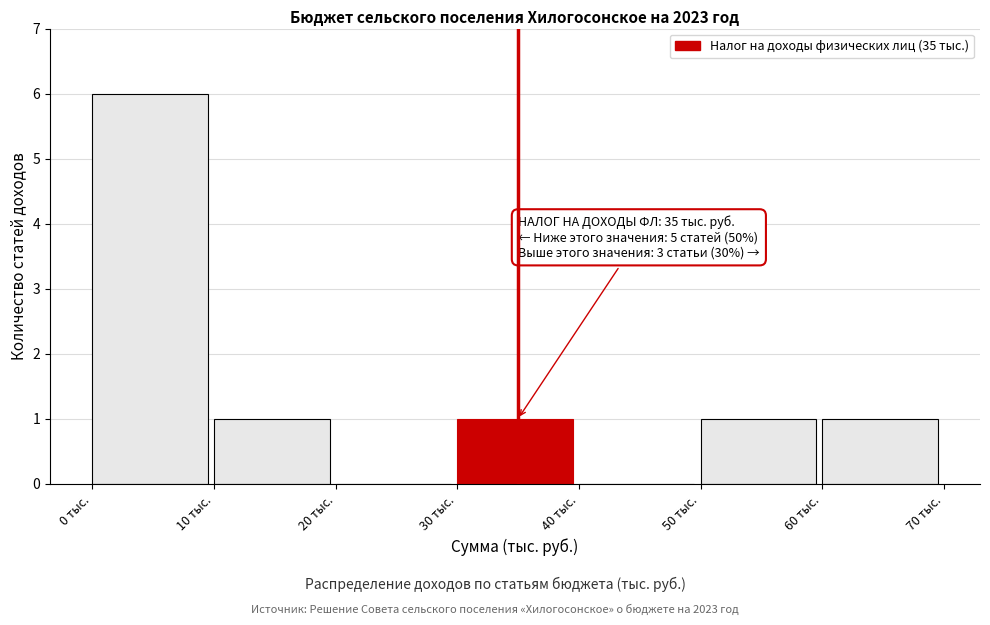

Over which range of the x-axis is the bar tallest?

0 to 10